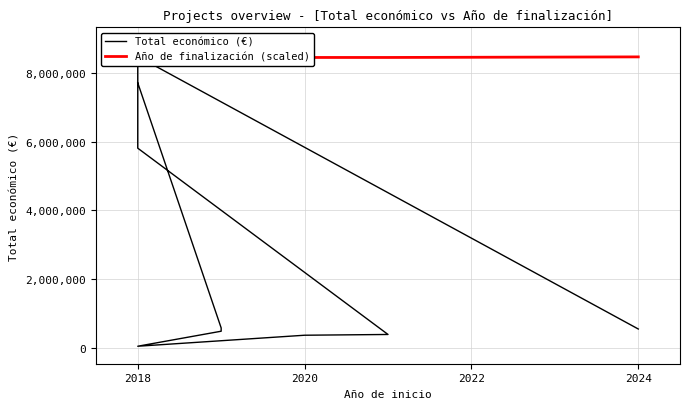

True or false: the data shows 5813066 at 2018.

True